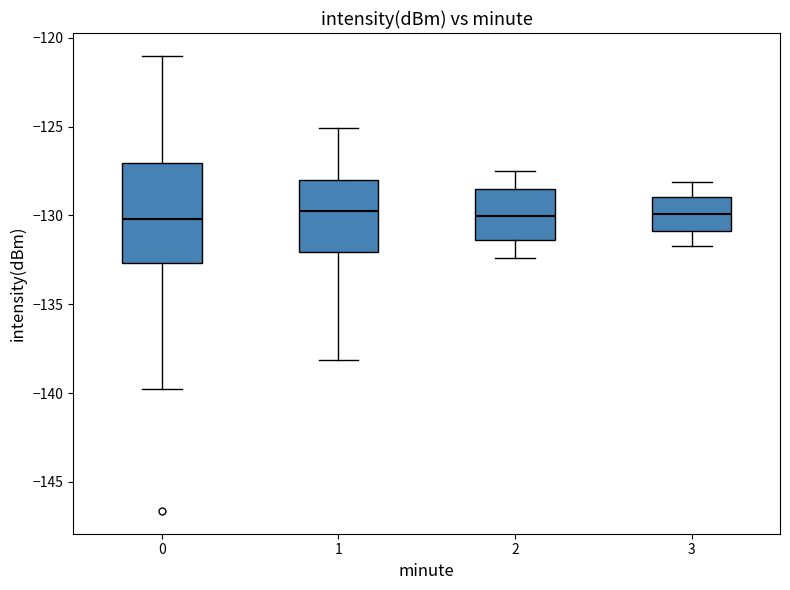

Reading left to right, read every box against the y-axis: the position of its median line, the range the box covers, and the ends of its whiskers. The values are not printed on the chart, so give them approximately, as read against the axis.

0: median -130.0, box -132.5 to -127.0, whiskers -140.0 to -121.0
1: median -129.5, box -132.0 to -128.0, whiskers -138.0 to -125.0
2: median -130.0, box -131.5 to -128.5, whiskers -132.5 to -127.5
3: median -130.0, box -131.0 to -129.0, whiskers -131.5 to -128.0